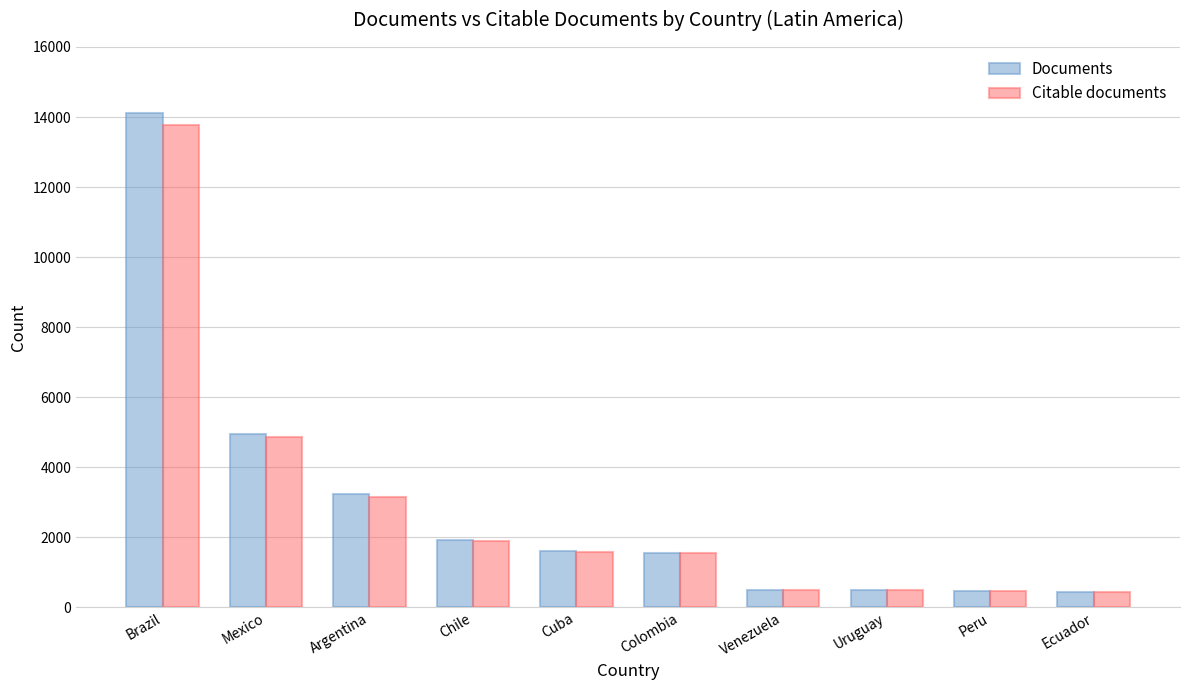

At which label is Citable documents closest to 7102?

Mexico